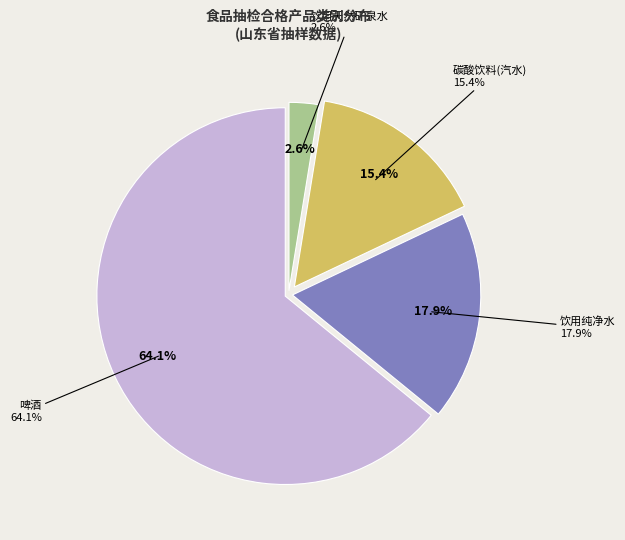

Is 饮用天然矿泉水 the majority of the pie?

No